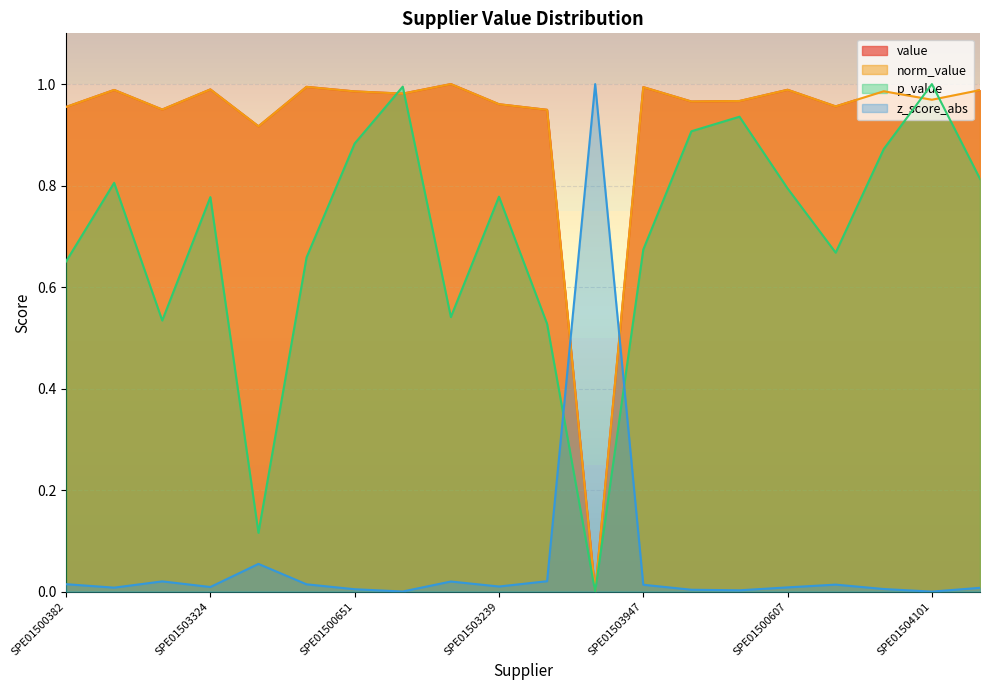

Is it true that value equals 1.5 at SPE01505214?

False